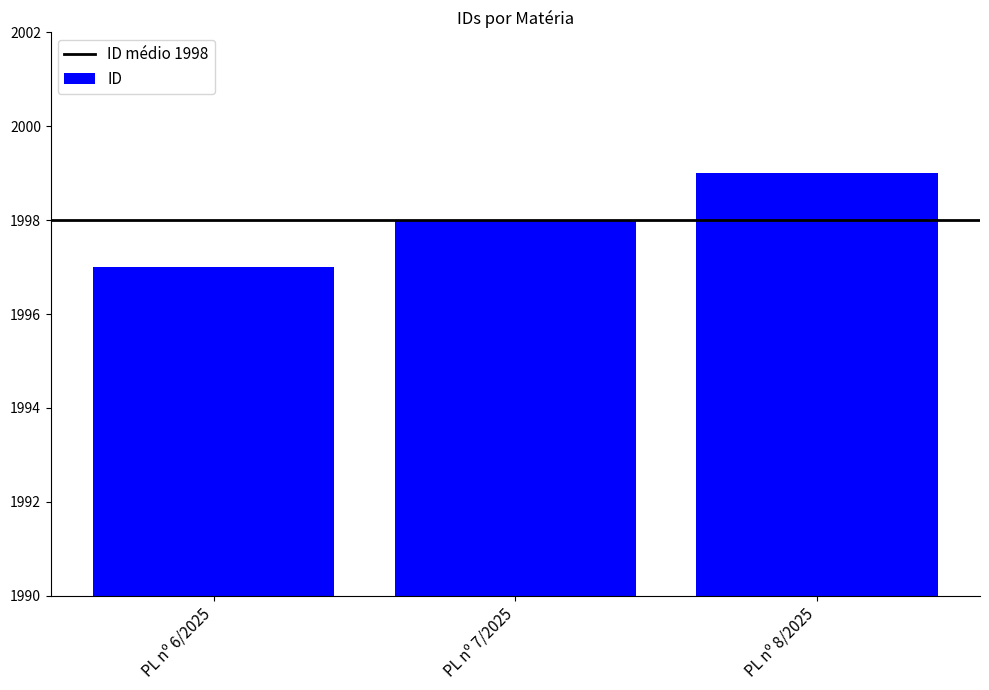

The value at PL nº 8/2025 is 1999. True or false?

True